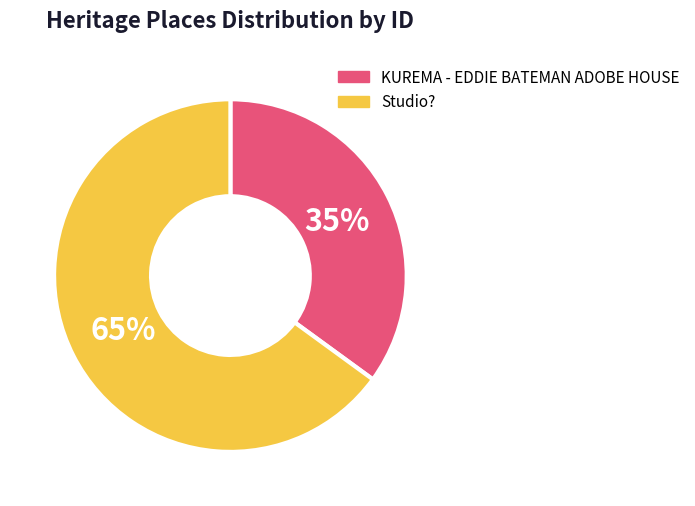

Does Studio? account for over 50% of the chart?

Yes